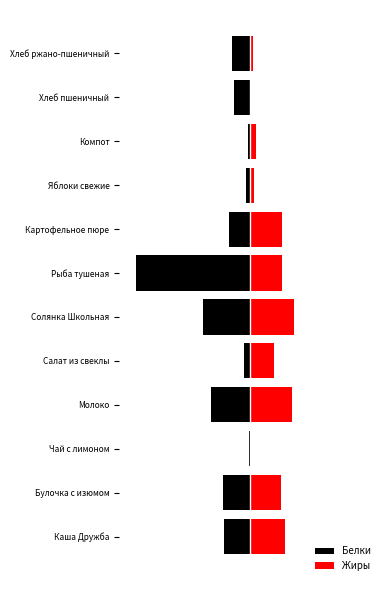

What is the sum of the Белки values at Рыба тушеная and Компот?

-17.3